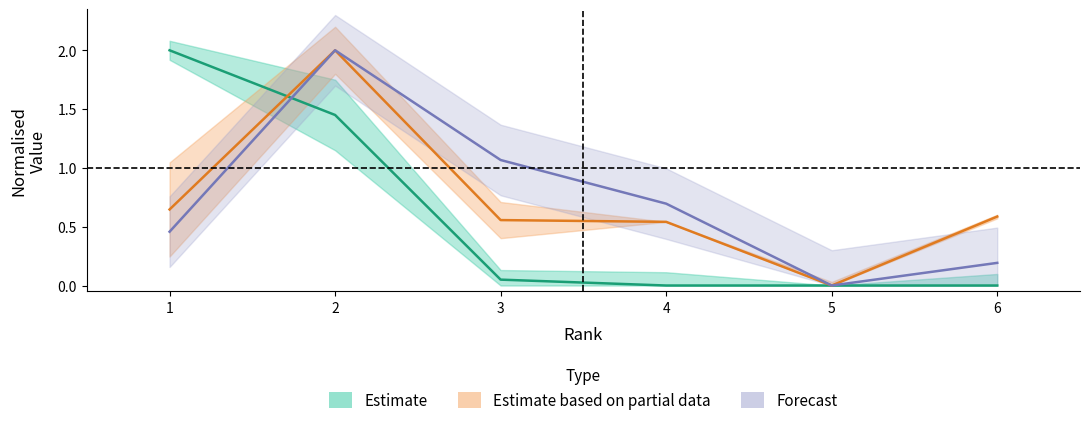

Which category has the highest value across all series?

1